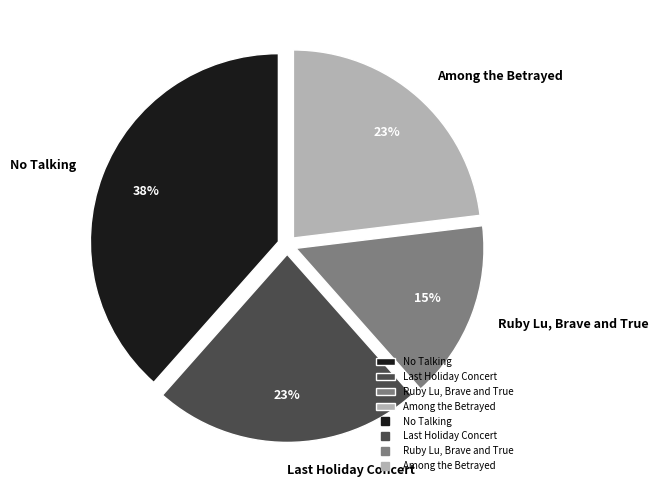

True or false: Ruby Lu, Brave and True accounts for 6% of the total.

False